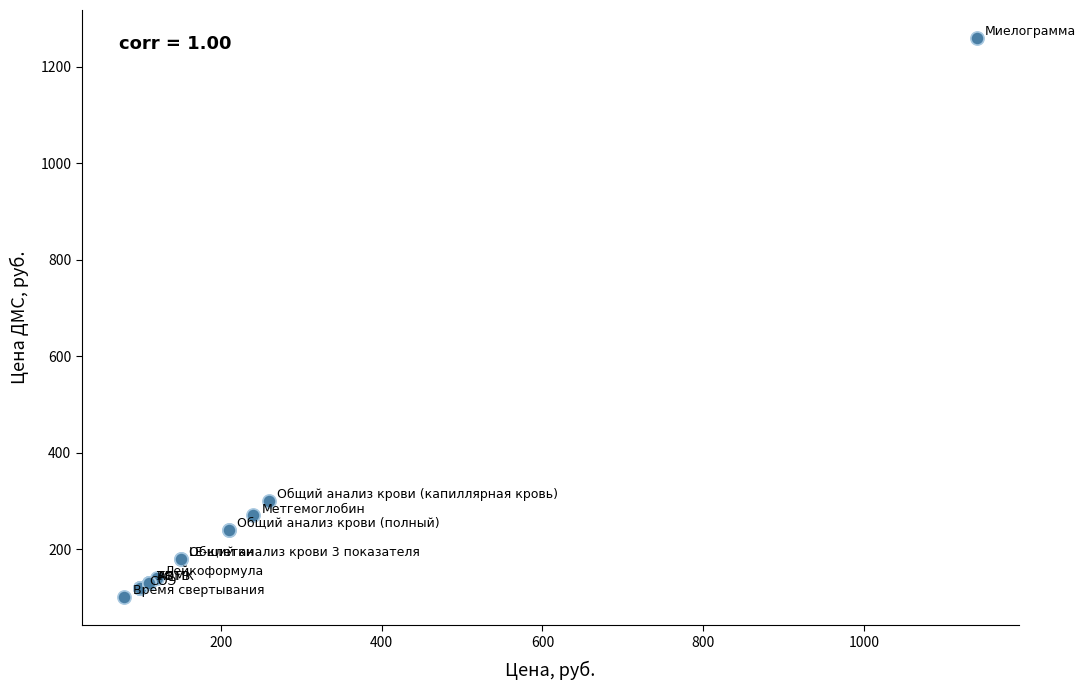

What Y value in the scatter plot is closest to 680?

300